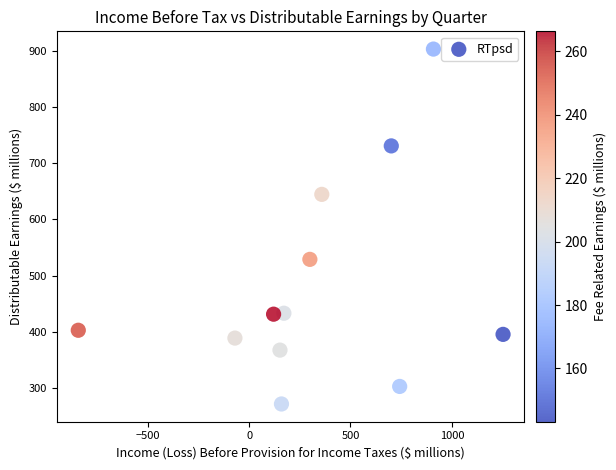

What is the range of X values (max minus min)?

2095.4